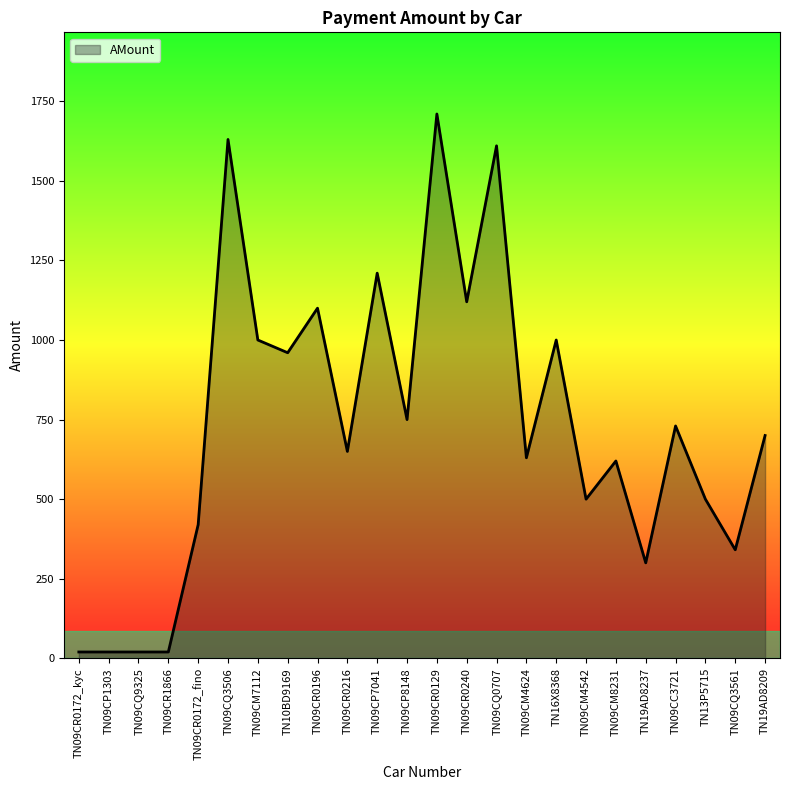

Between TN13P5715 and TN09CR0172_fino, which is larger?

TN13P5715